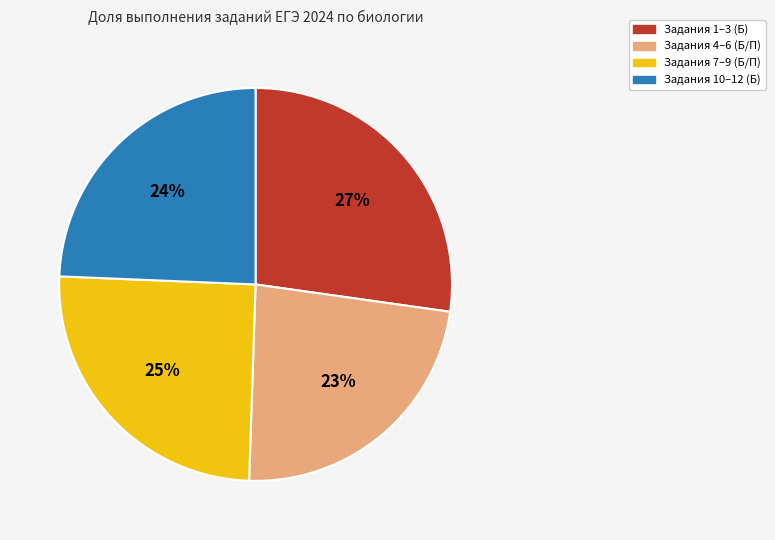

To the nearest percent, what is the average slice percentage?

25%